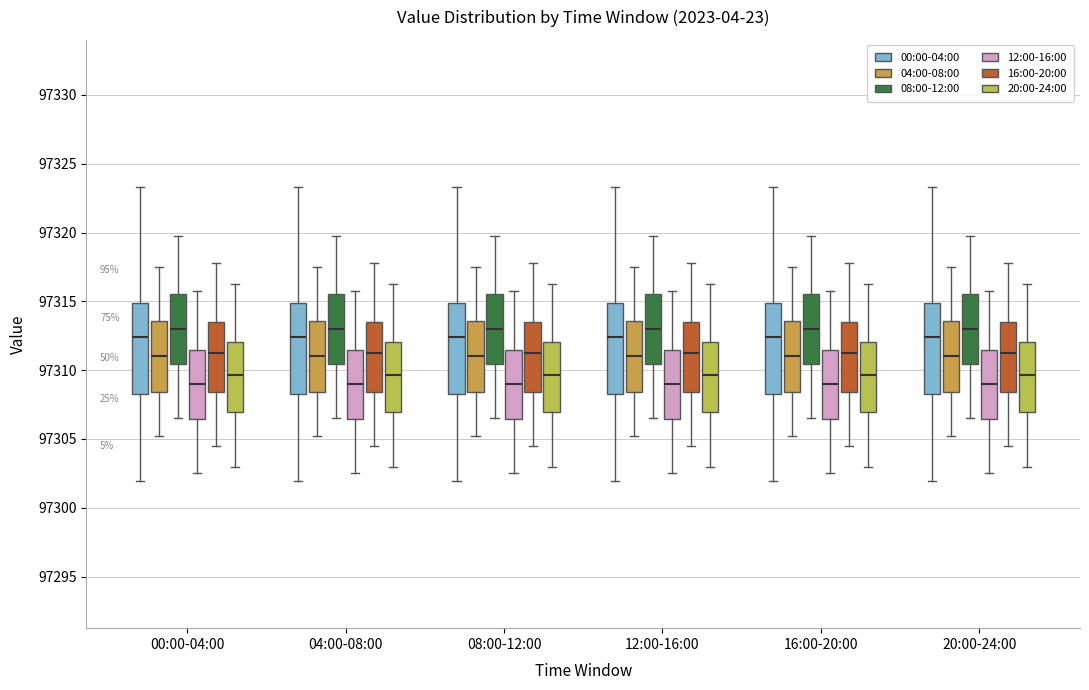

Reading left to right, transcribe this box plot: for each box, give where its median line is, the range the box spans, and where its two whiskers end, as read against the y-axis. The values are not printed on the chart, so give them approximately, as read against the axis.

00:00-04:00 (00:00-04:00): median 97312.5, box 97308.5 to 97315.0, whiskers 97302.0 to 97323.5
00:00-04:00 (04:00-08:00): median 97311.0, box 97308.5 to 97313.5, whiskers 97305.5 to 97317.5
00:00-04:00 (08:00-12:00): median 97313.0, box 97310.5 to 97315.5, whiskers 97306.5 to 97320.0
00:00-04:00 (12:00-16:00): median 97309.0, box 97306.5 to 97311.5, whiskers 97302.5 to 97316.0
00:00-04:00 (16:00-20:00): median 97311.5, box 97308.5 to 97313.5, whiskers 97304.5 to 97318.0
00:00-04:00 (20:00-24:00): median 97309.5, box 97307.0 to 97312.0, whiskers 97303.0 to 97316.5
04:00-08:00 (00:00-04:00): median 97312.5, box 97308.5 to 97315.0, whiskers 97302.0 to 97323.5
04:00-08:00 (04:00-08:00): median 97311.0, box 97308.5 to 97313.5, whiskers 97305.5 to 97317.5
04:00-08:00 (08:00-12:00): median 97313.0, box 97310.5 to 97315.5, whiskers 97306.5 to 97320.0
04:00-08:00 (12:00-16:00): median 97309.0, box 97306.5 to 97311.5, whiskers 97302.5 to 97316.0
04:00-08:00 (16:00-20:00): median 97311.5, box 97308.5 to 97313.5, whiskers 97304.5 to 97318.0
04:00-08:00 (20:00-24:00): median 97309.5, box 97307.0 to 97312.0, whiskers 97303.0 to 97316.5
08:00-12:00 (00:00-04:00): median 97312.5, box 97308.5 to 97315.0, whiskers 97302.0 to 97323.5
08:00-12:00 (04:00-08:00): median 97311.0, box 97308.5 to 97313.5, whiskers 97305.5 to 97317.5
08:00-12:00 (08:00-12:00): median 97313.0, box 97310.5 to 97315.5, whiskers 97306.5 to 97320.0
08:00-12:00 (12:00-16:00): median 97309.0, box 97306.5 to 97311.5, whiskers 97302.5 to 97316.0
08:00-12:00 (16:00-20:00): median 97311.5, box 97308.5 to 97313.5, whiskers 97304.5 to 97318.0
08:00-12:00 (20:00-24:00): median 97309.5, box 97307.0 to 97312.0, whiskers 97303.0 to 97316.5
12:00-16:00 (00:00-04:00): median 97312.5, box 97308.5 to 97315.0, whiskers 97302.0 to 97323.5
12:00-16:00 (04:00-08:00): median 97311.0, box 97308.5 to 97313.5, whiskers 97305.5 to 97317.5
12:00-16:00 (08:00-12:00): median 97313.0, box 97310.5 to 97315.5, whiskers 97306.5 to 97320.0
12:00-16:00 (12:00-16:00): median 97309.0, box 97306.5 to 97311.5, whiskers 97302.5 to 97316.0
12:00-16:00 (16:00-20:00): median 97311.5, box 97308.5 to 97313.5, whiskers 97304.5 to 97318.0
12:00-16:00 (20:00-24:00): median 97309.5, box 97307.0 to 97312.0, whiskers 97303.0 to 97316.5
16:00-20:00 (00:00-04:00): median 97312.5, box 97308.5 to 97315.0, whiskers 97302.0 to 97323.5
16:00-20:00 (04:00-08:00): median 97311.0, box 97308.5 to 97313.5, whiskers 97305.5 to 97317.5
16:00-20:00 (08:00-12:00): median 97313.0, box 97310.5 to 97315.5, whiskers 97306.5 to 97320.0
16:00-20:00 (12:00-16:00): median 97309.0, box 97306.5 to 97311.5, whiskers 97302.5 to 97316.0
16:00-20:00 (16:00-20:00): median 97311.5, box 97308.5 to 97313.5, whiskers 97304.5 to 97318.0
16:00-20:00 (20:00-24:00): median 97309.5, box 97307.0 to 97312.0, whiskers 97303.0 to 97316.5
20:00-24:00 (00:00-04:00): median 97312.5, box 97308.5 to 97315.0, whiskers 97302.0 to 97323.5
20:00-24:00 (04:00-08:00): median 97311.0, box 97308.5 to 97313.5, whiskers 97305.5 to 97317.5
20:00-24:00 (08:00-12:00): median 97313.0, box 97310.5 to 97315.5, whiskers 97306.5 to 97320.0
20:00-24:00 (12:00-16:00): median 97309.0, box 97306.5 to 97311.5, whiskers 97302.5 to 97316.0
20:00-24:00 (16:00-20:00): median 97311.5, box 97308.5 to 97313.5, whiskers 97304.5 to 97318.0
20:00-24:00 (20:00-24:00): median 97309.5, box 97307.0 to 97312.0, whiskers 97303.0 to 97316.5